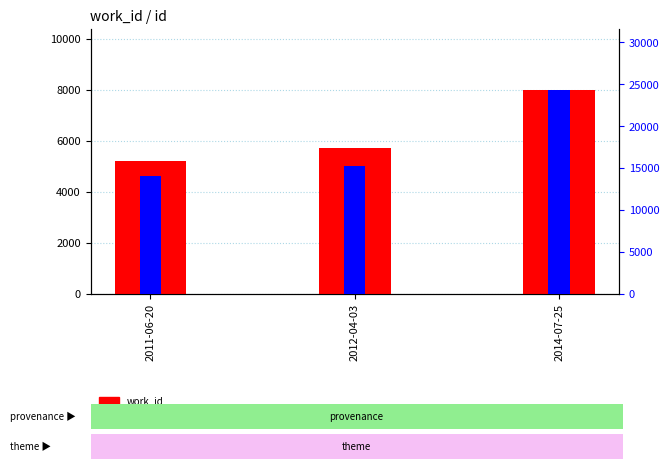

What position from the right is 2011-06-20?

3